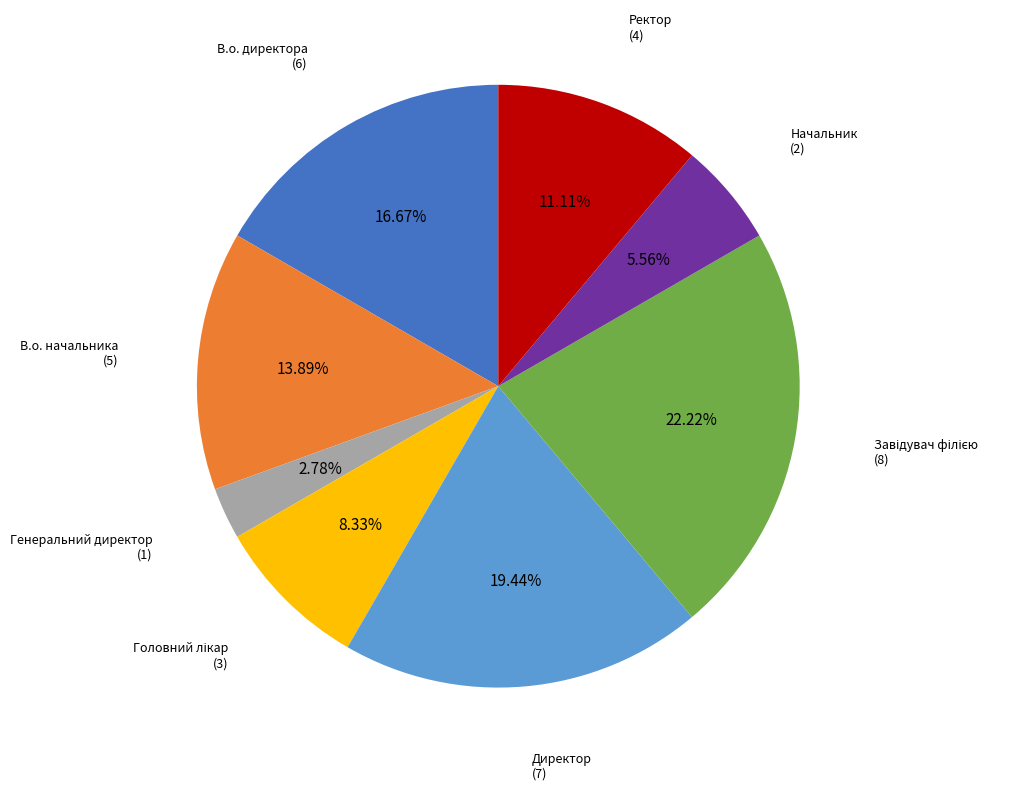

To the nearest percent, what is the difference between the largest and smallest slice percentages?

19%